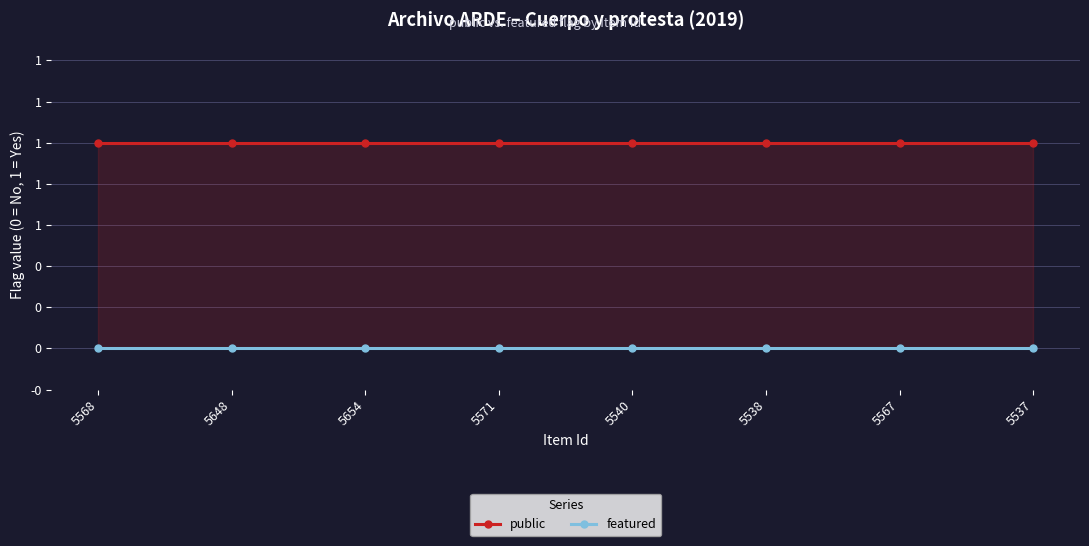

Is the value of featured at 5567 greater than the value of public at 5654?

No